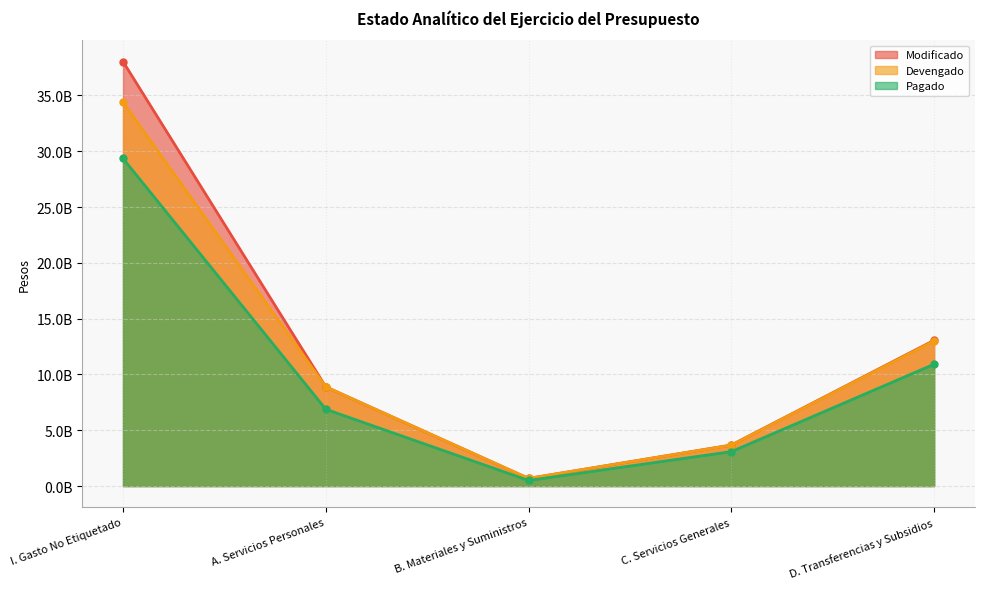

The value of Devengado at I. Gasto No Etiquetado is 61920765932.2. True or false?

False